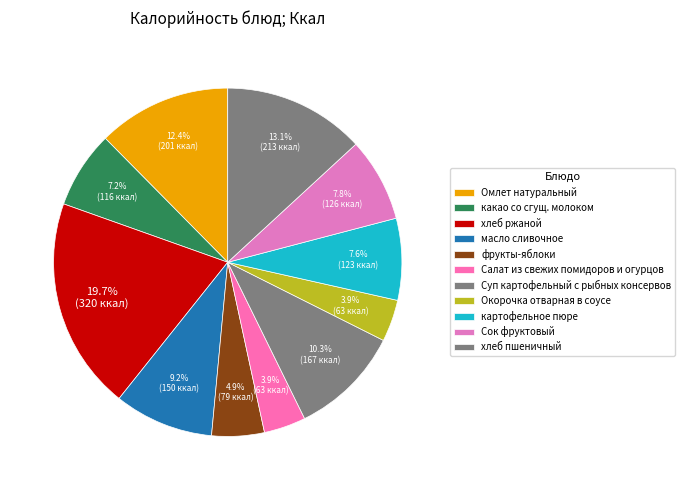

How many segments does this pie chart have?

11